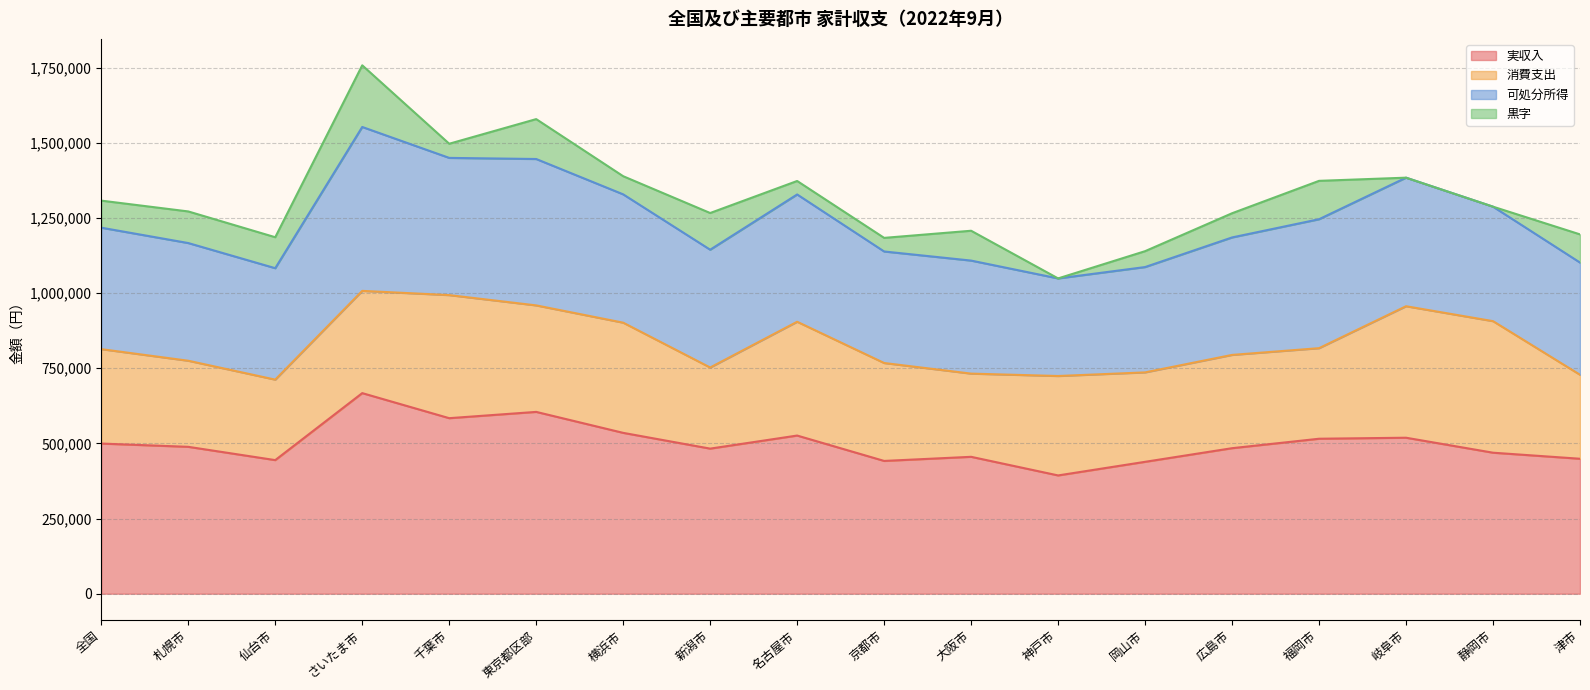

Which series changed the most between 名古屋市 and 神戸市?

可処分所得